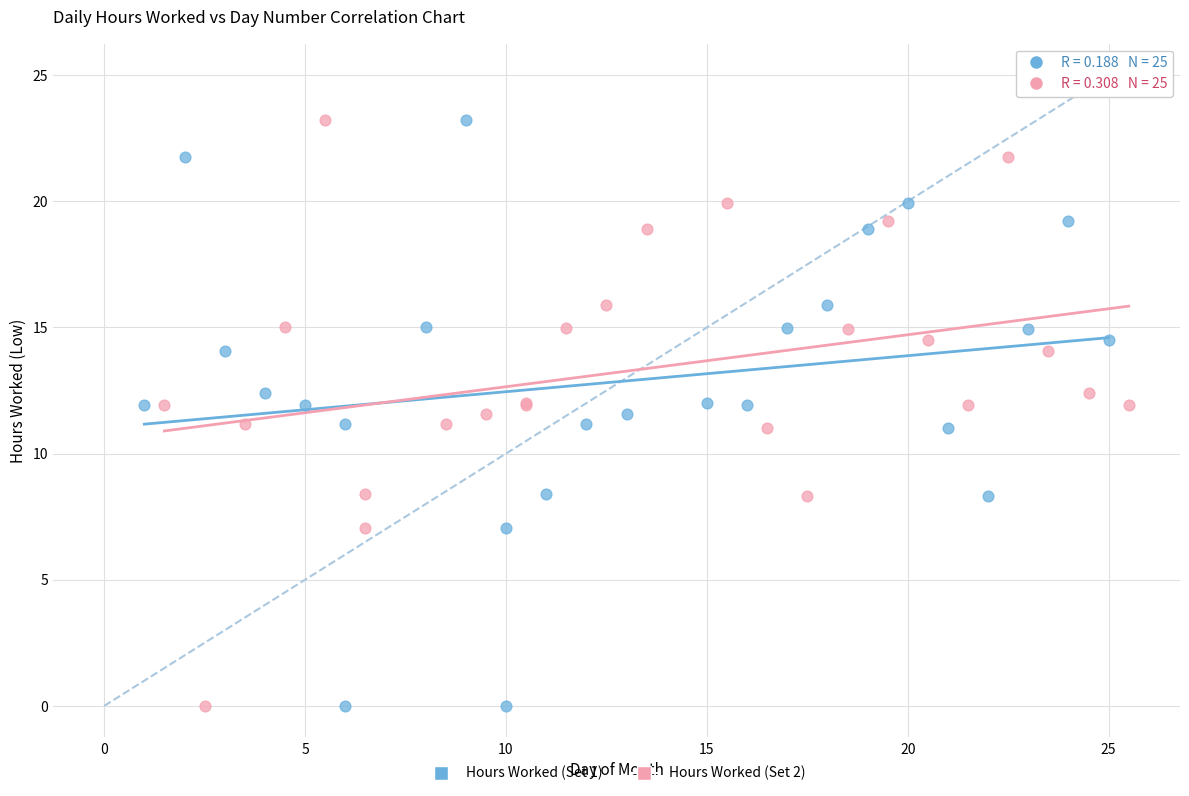

What are all the series names shown in the legend?

Hours Worked (Set 1), Hours Worked (Set 2)